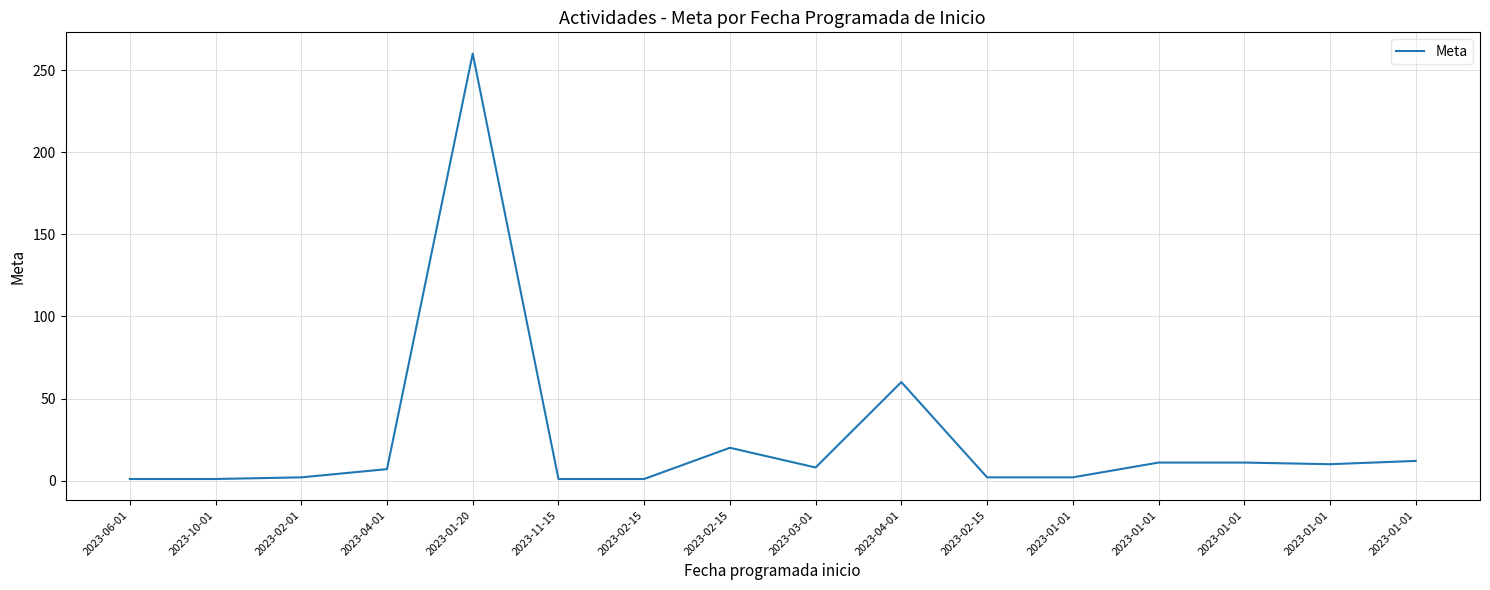

Reading right to left, extract all data points from this chart.

2023-01-01=12	2023-01-01=10	2023-01-01=11	2023-01-01=11	2023-01-01=2	2023-02-15=2	2023-04-01=60	2023-03-01=8	2023-02-15=20	2023-02-15=1	2023-11-15=1	2023-01-20=260	2023-04-01=7	2023-02-01=2	2023-10-01=1	2023-06-01=1